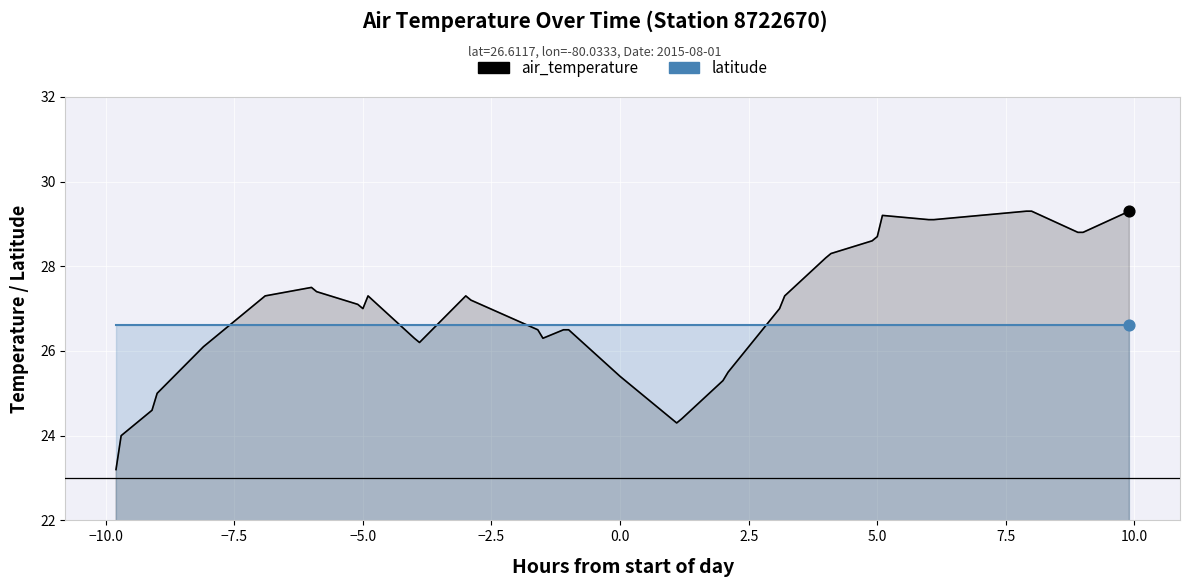

Which series contains the lowest Y value?

air_temperature